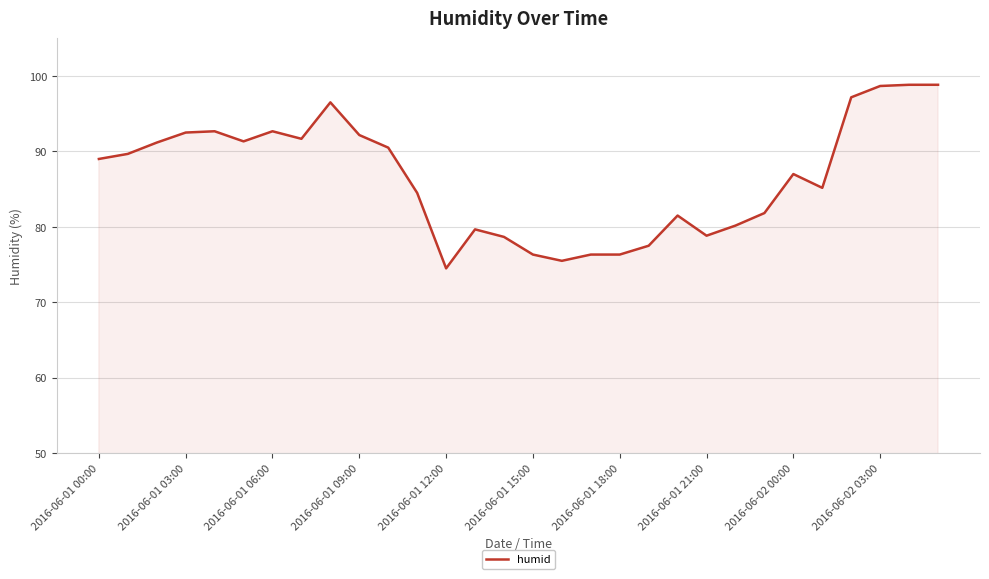

What is the greatest value displayed?

98.8